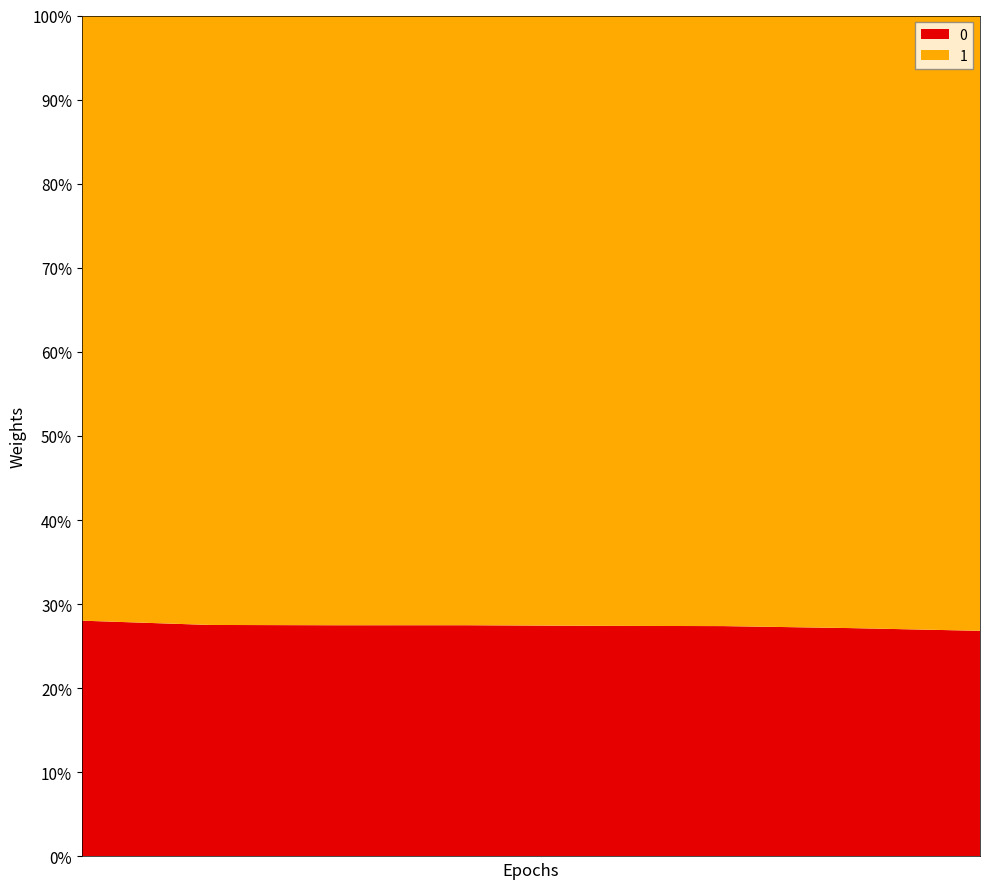

Reading left to right, what are all the values shown in this chart?

0: 3367	4674	4705	4706	4753	4753	4880	7237
1: 8642	12306	12409	12410	12580	12599	13093	19735